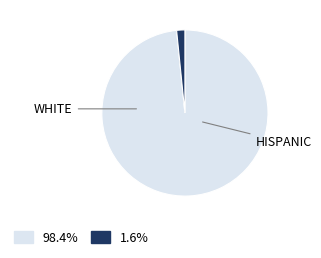

Is there a majority slice in this chart?

Yes